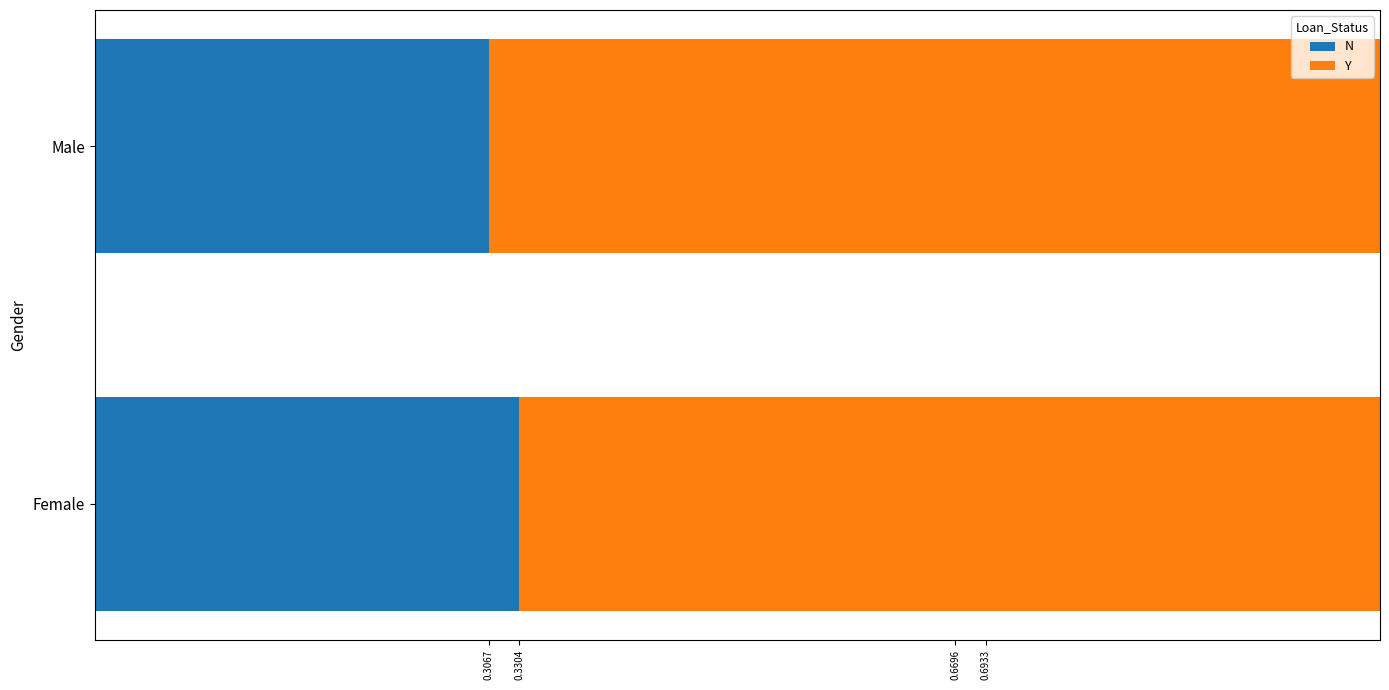

What is the total value across all series at Male?

1.0